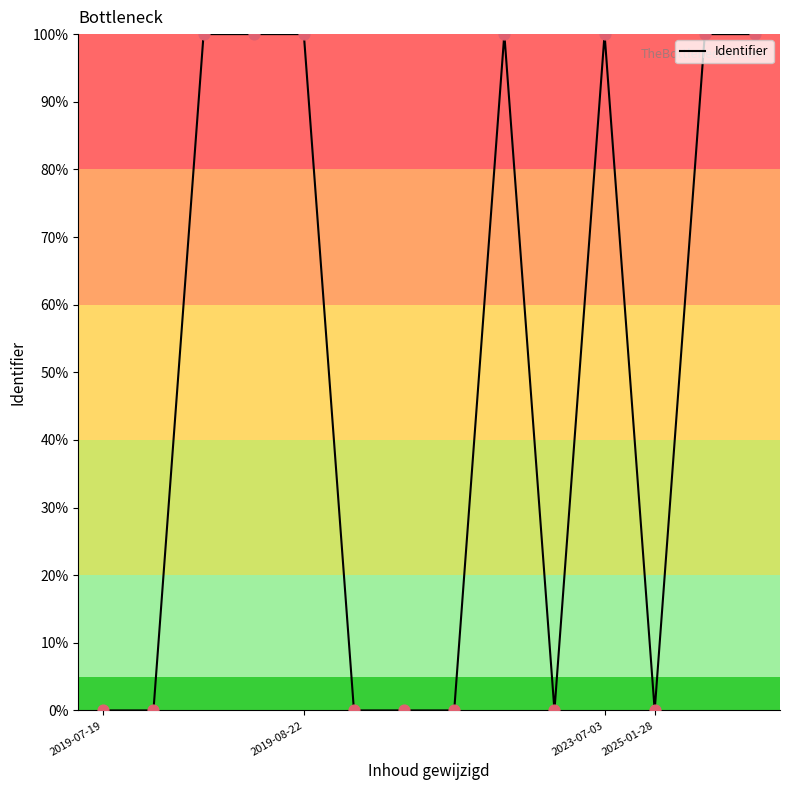

What is the greatest value displayed?

100.0